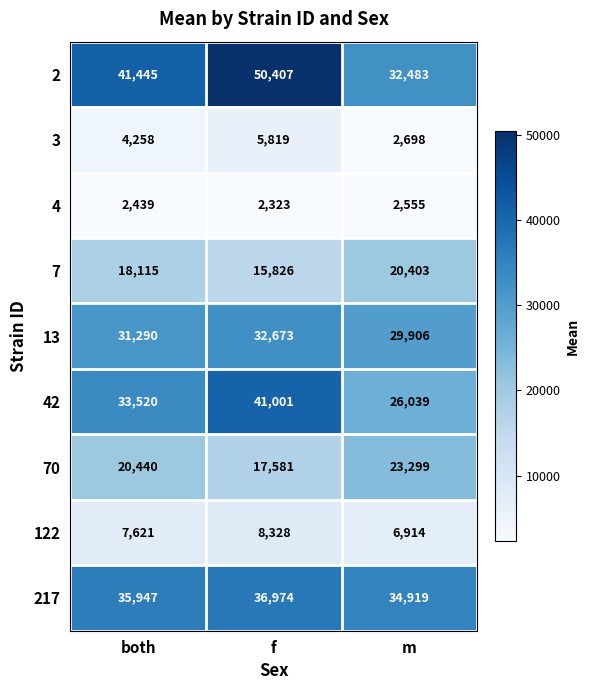

At which label is 217 closest to 35946?

both